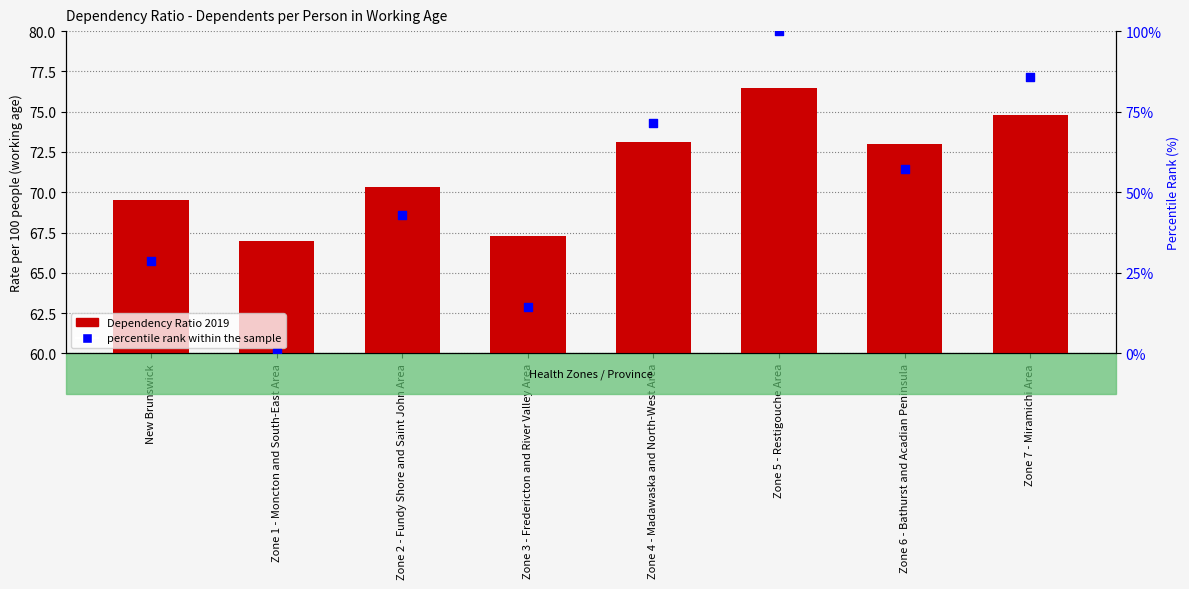

Which series has the largest Y range (max minus min)?

percentile rank within the sample